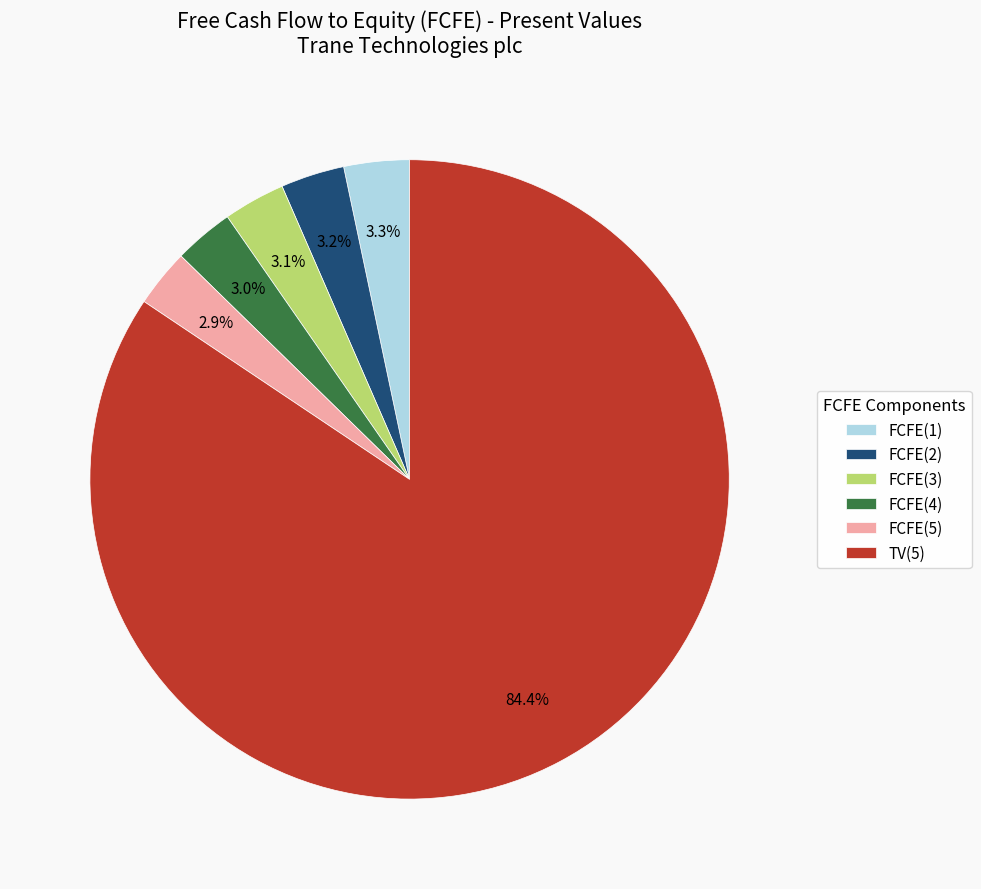

To the nearest percent, what is the difference between the FCFE(4) and TV(5) slice percentages?

81%